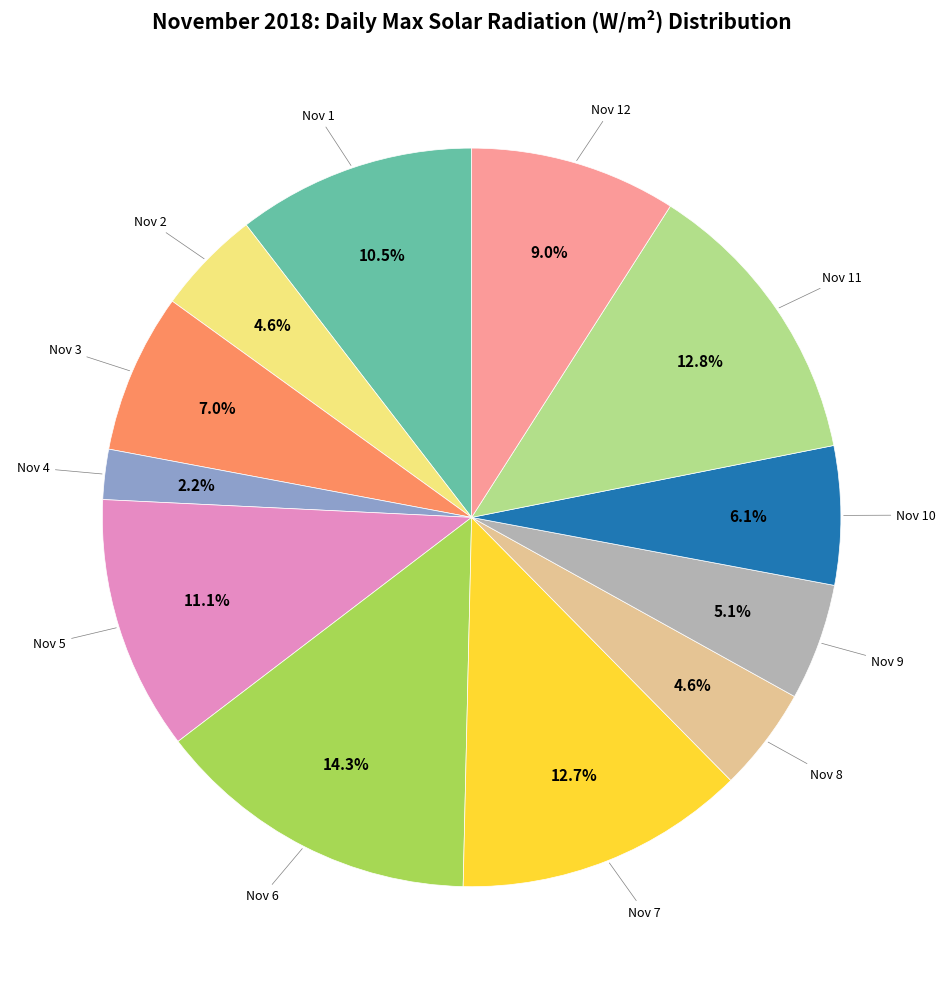

Is there a majority slice in this chart?

No